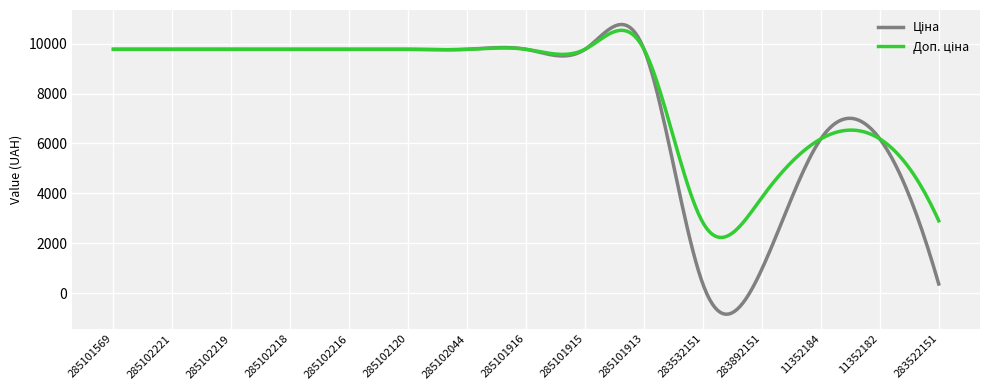

What is the greatest value displayed?

10770.5